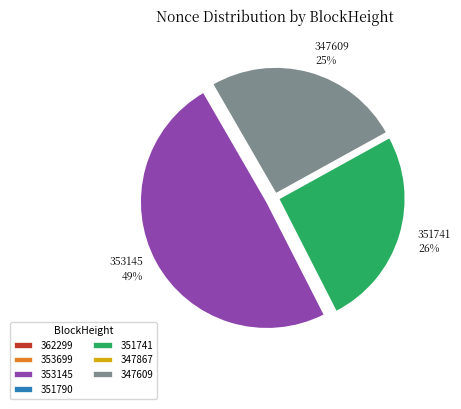

The 353145 slice represents 49% of the pie. True or false?

True